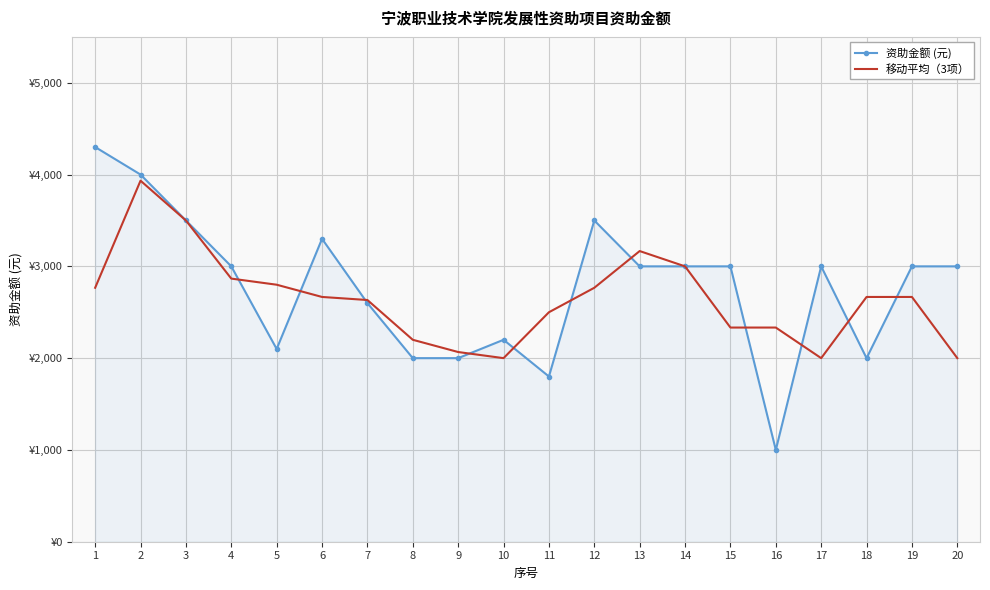

Reading left to right, what are all the values shown in this chart?

资助金额 (元): 4300.0	4000.0	3500.0	3000.0	2100.0	3300.0	2600.0	2000.0	2000.0	2200.0	1800.0	3500.0	3000.0	3000.0	3000.0	1000.0	3000.0	2000.0	3000.0	3000.0
移动平均（3项）: 2766.7	3933.3	3500.0	2866.7	2800.0	2666.7	2633.3	2200.0	2066.7	2000.0	2500.0	2766.7	3166.7	3000.0	2333.3	2333.3	2000.0	2666.7	2666.7	2000.0